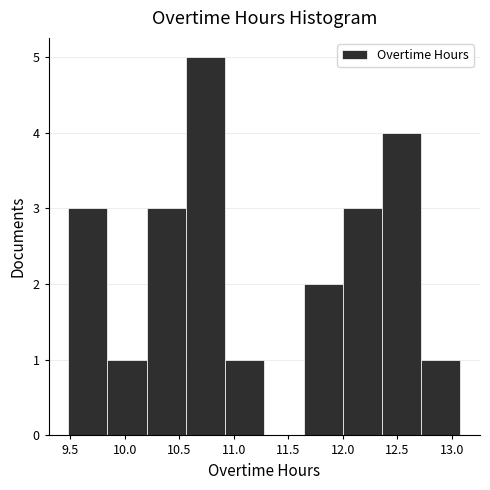

Over which range of the x-axis is the bar tallest?

10.56 to 10.92